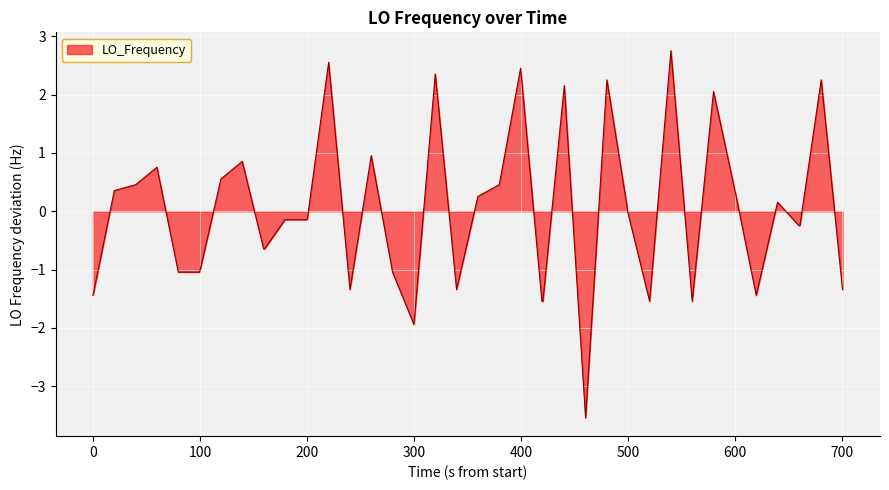

What is the smallest value displayed?

-3.5